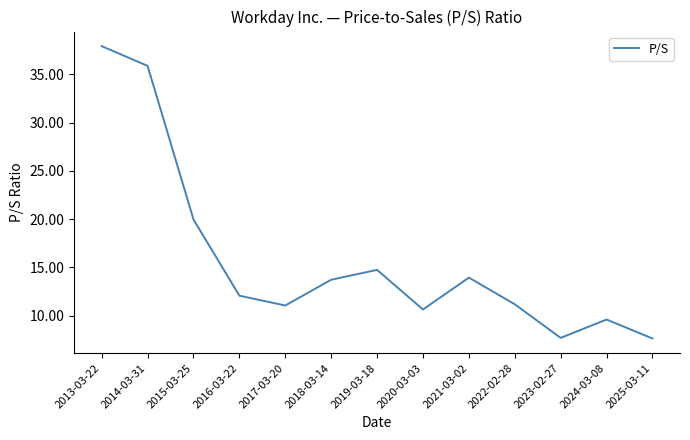

At which category does the data reach its first local valley?

2017-03-20